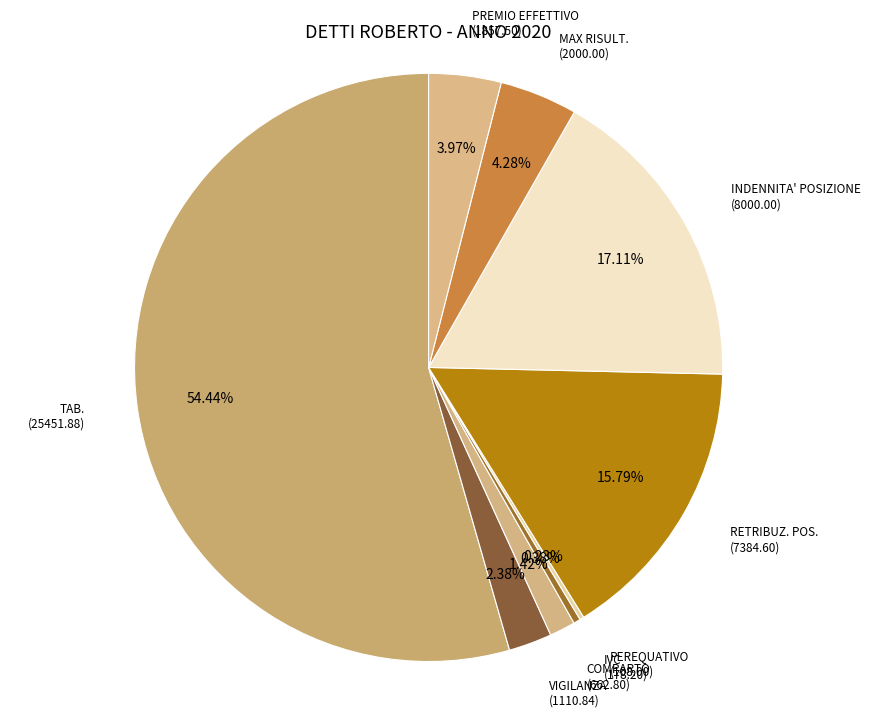

Combined, do MAX RISULT. and PREMIO EFFETTIVO account for over 50%?

No